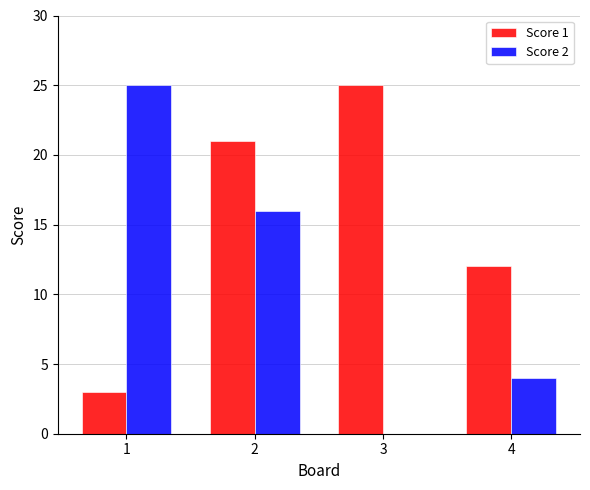

Is it true that Score 2 equals 38 at 1?

False